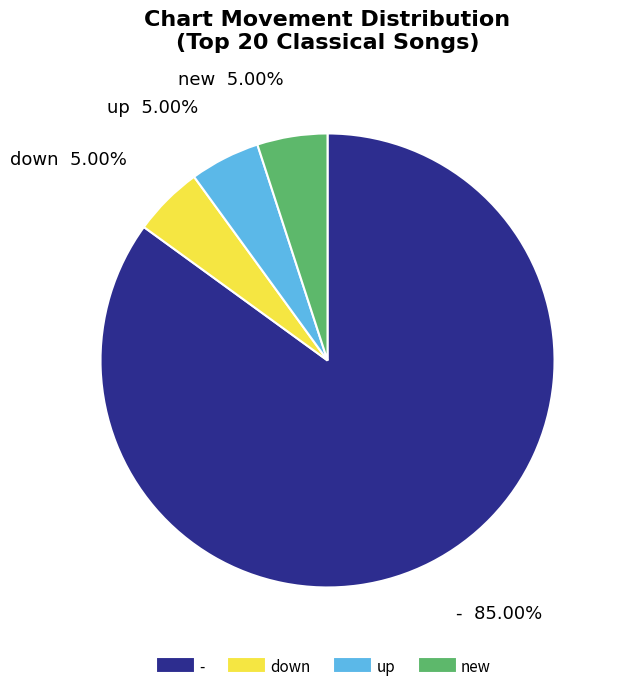

To the nearest percent, what percentage of the pie is down?

5%